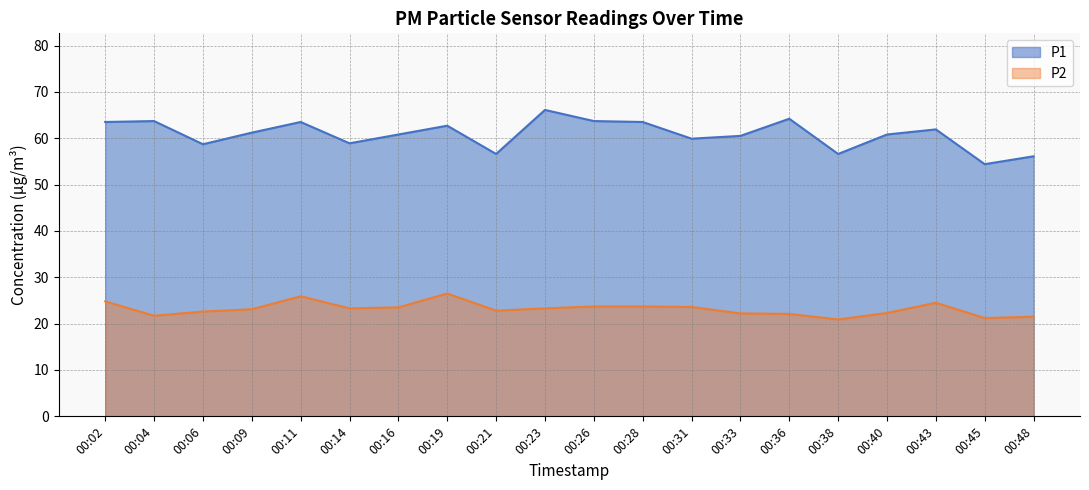

At which label does P2 first exceed 23?

00:02